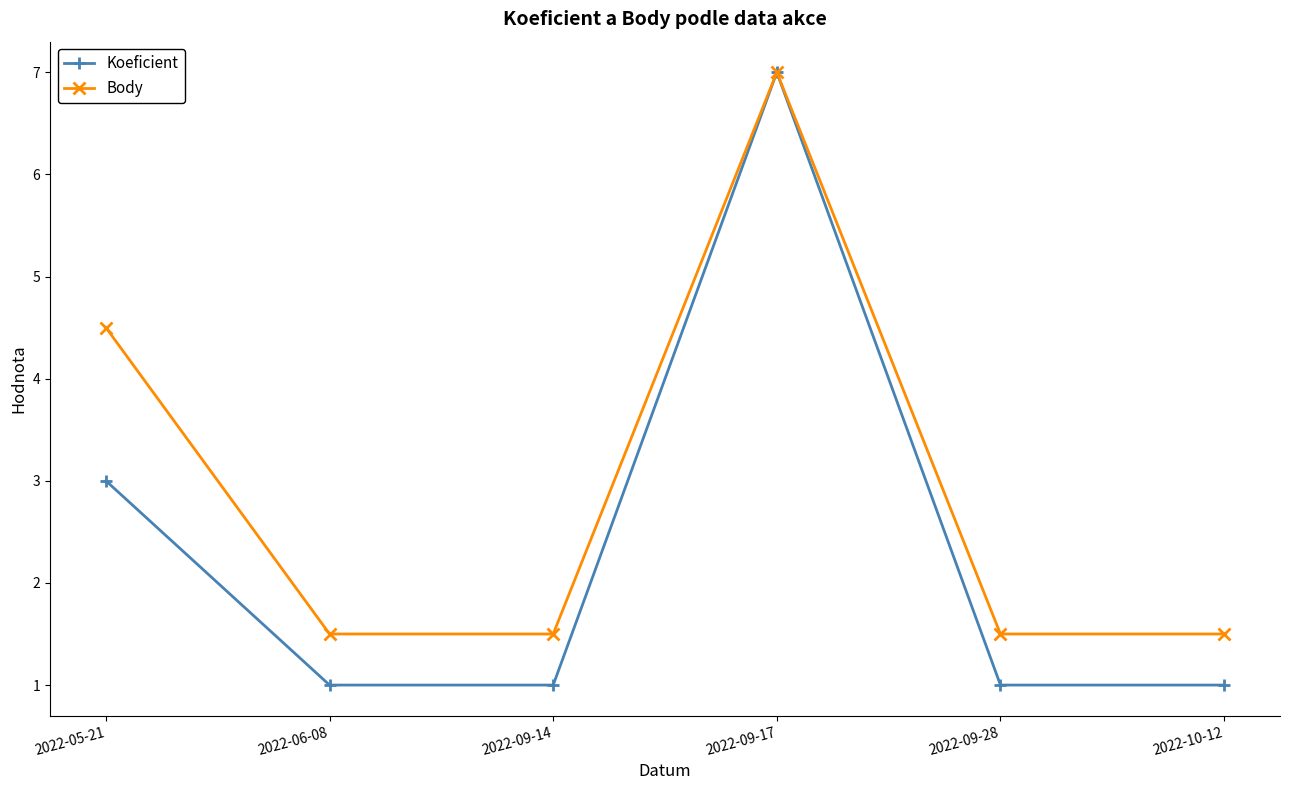

The Koeficient series shows 0.4 at 2022-10-12. True or false?

False